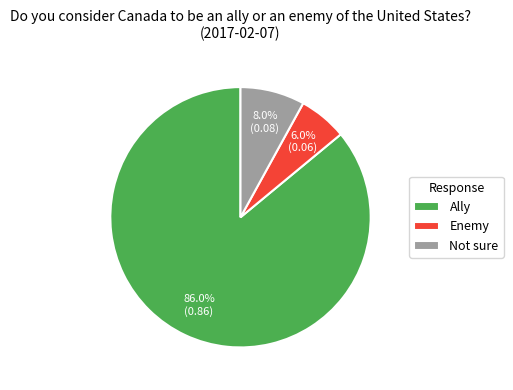

True or false: Not sure accounts for 1% of the total.

False